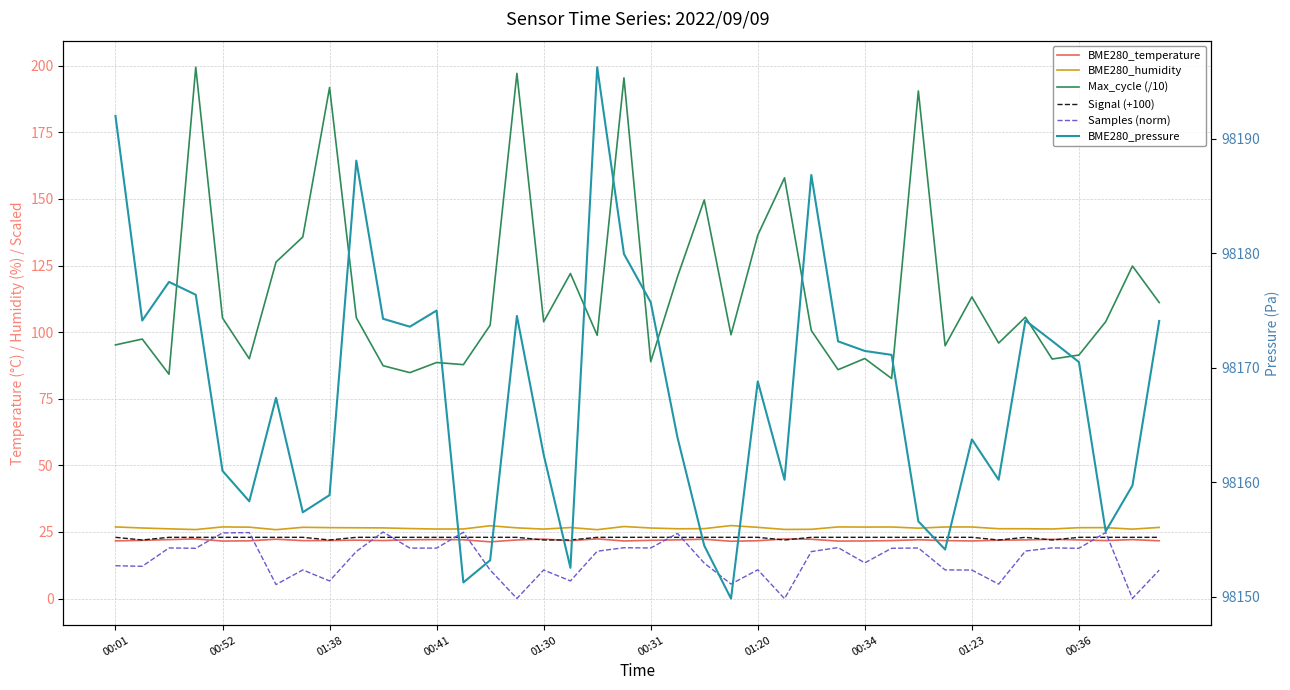

At which category does the chart reach its minimum across all series?

25